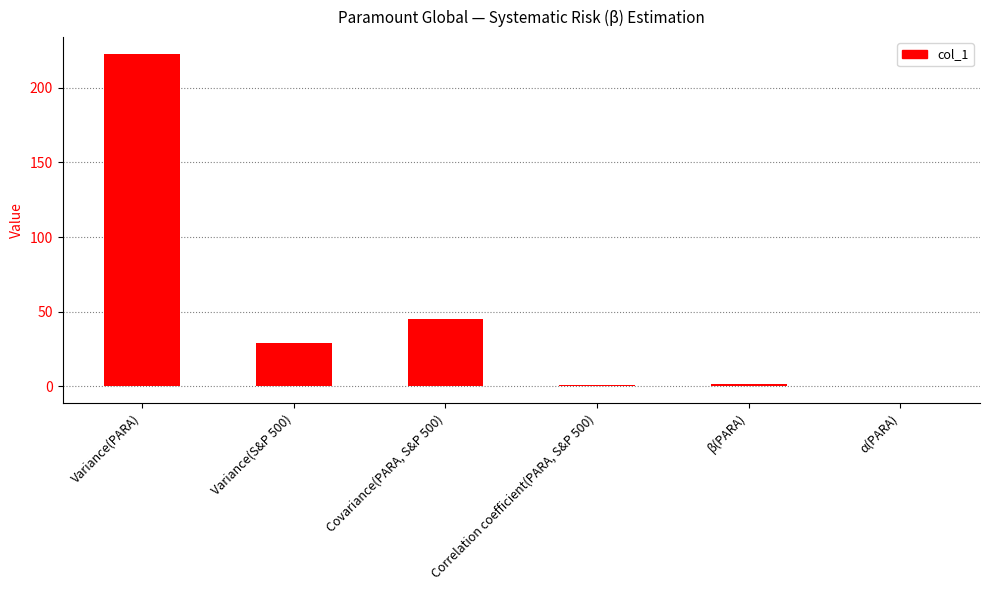

What is the change in value from Variance(S&P 500) to Covariance(PARA, S&P 500)?

+15.8